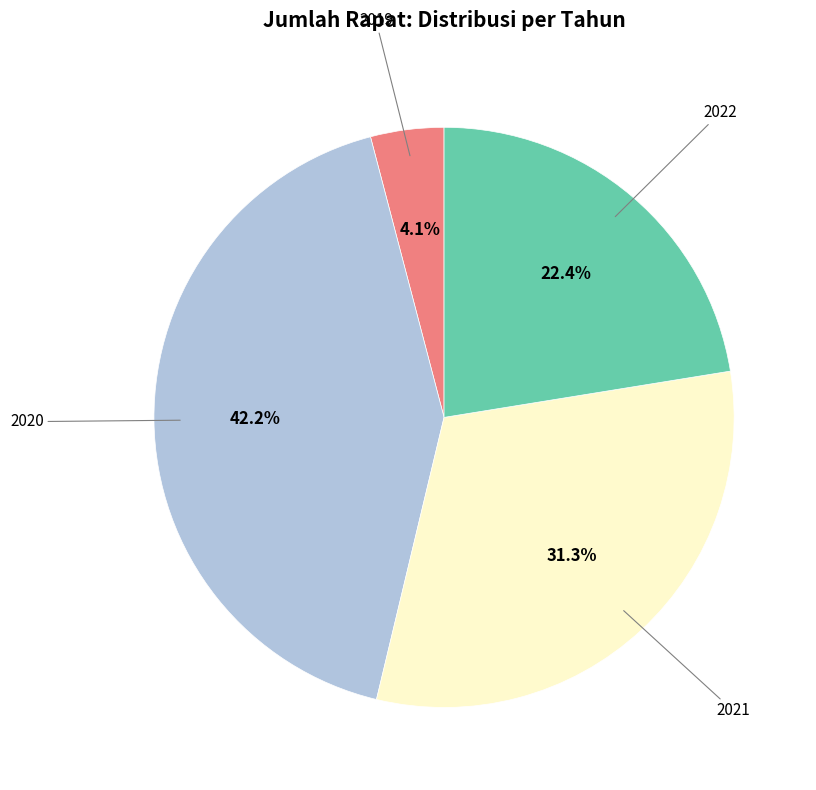

Is there any slice that represents more than half of the pie?

No